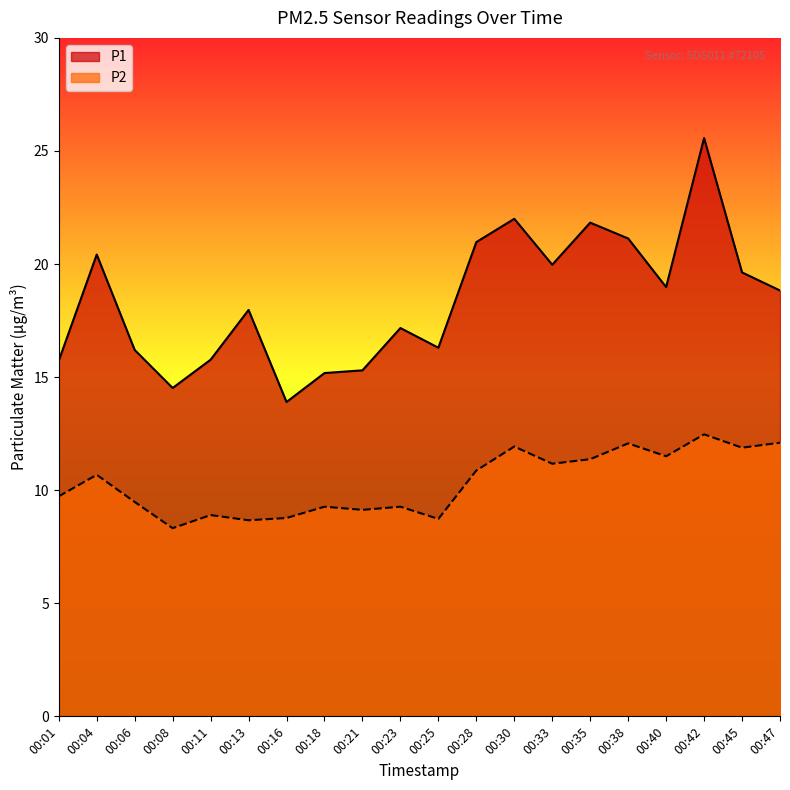

Reading left to right, what are all the values shown in this chart?

P1: 00:01=15.7	00:04=20.4	00:06=16.2	00:08=14.5	00:11=15.8	00:13=18.0	00:16=13.9	00:18=15.2	00:21=15.3	00:23=17.2	00:25=16.3	00:28=21.0	00:30=22.0	00:33=20.0	00:35=21.8	00:38=21.1	00:40=19.0	00:42=25.6	00:45=19.6	00:47=18.8
P2: 00:01=9.7	00:04=10.7	00:06=9.5	00:08=8.3	00:11=8.9	00:13=8.7	00:16=8.8	00:18=9.3	00:21=9.1	00:23=9.3	00:25=8.7	00:28=10.9	00:30=11.9	00:33=11.2	00:35=11.4	00:38=12.1	00:40=11.5	00:42=12.5	00:45=11.9	00:47=12.1